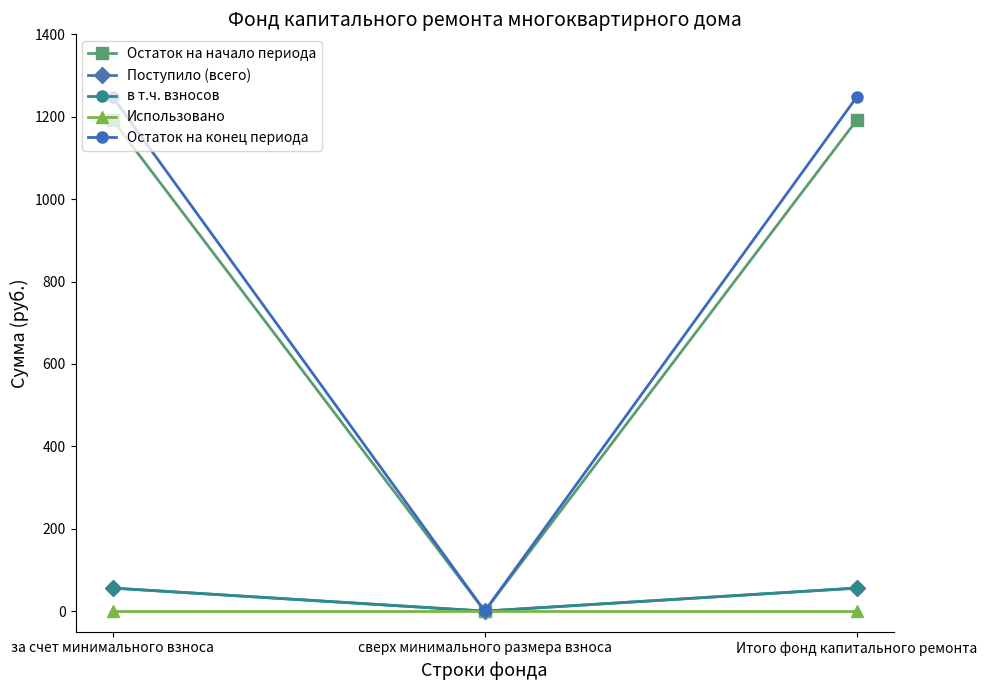

Is this an area chart (filled region under the line)?

No